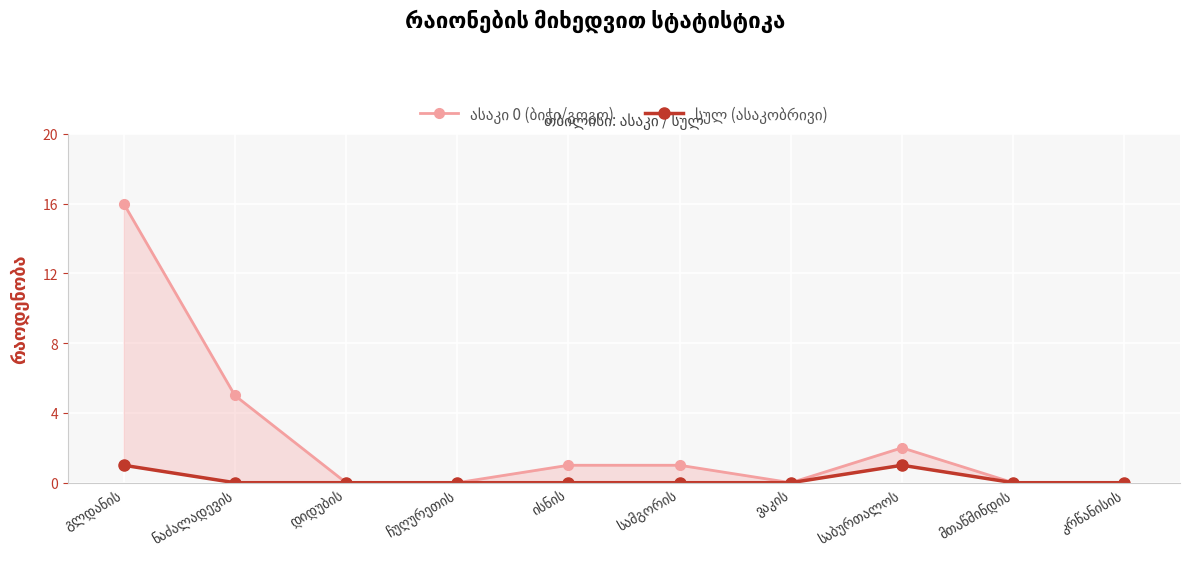

True or false: სულ (ასაკობრივი) and ასაკი 0 (ბიჭი/გოგო) cross at least once.

False